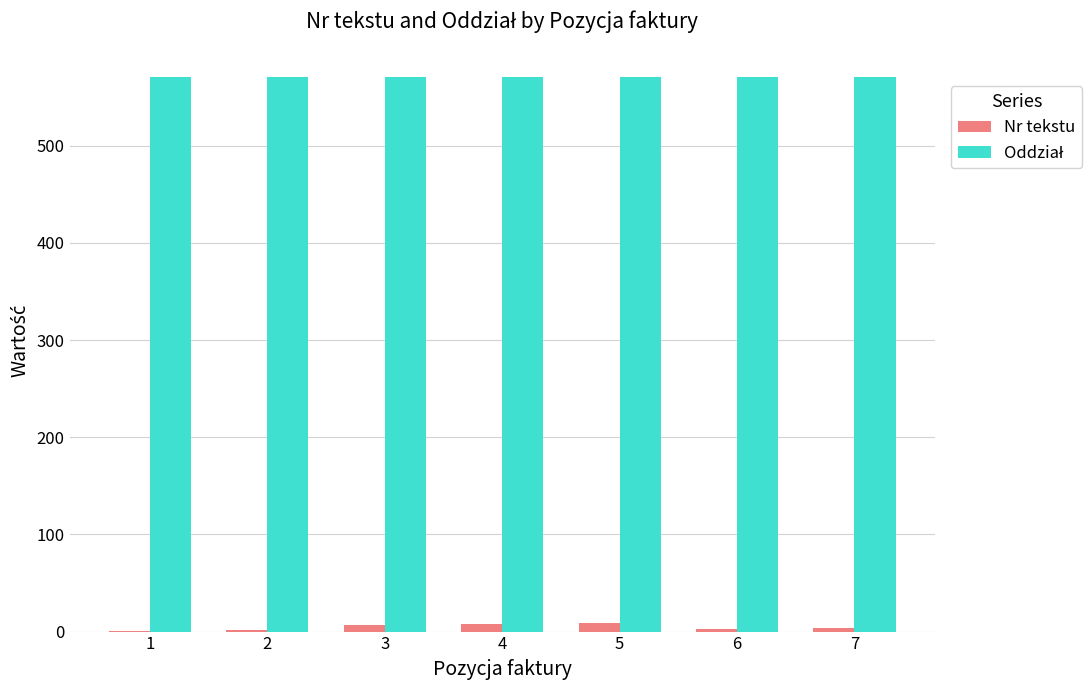

Which series has the widest spread of values?

Nr tekstu